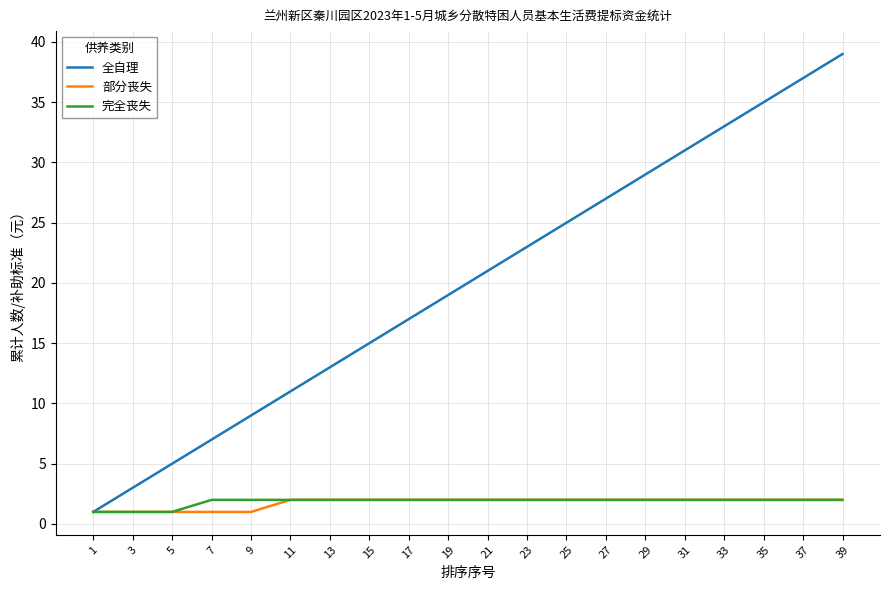

How many distinct data groups are displayed?

3